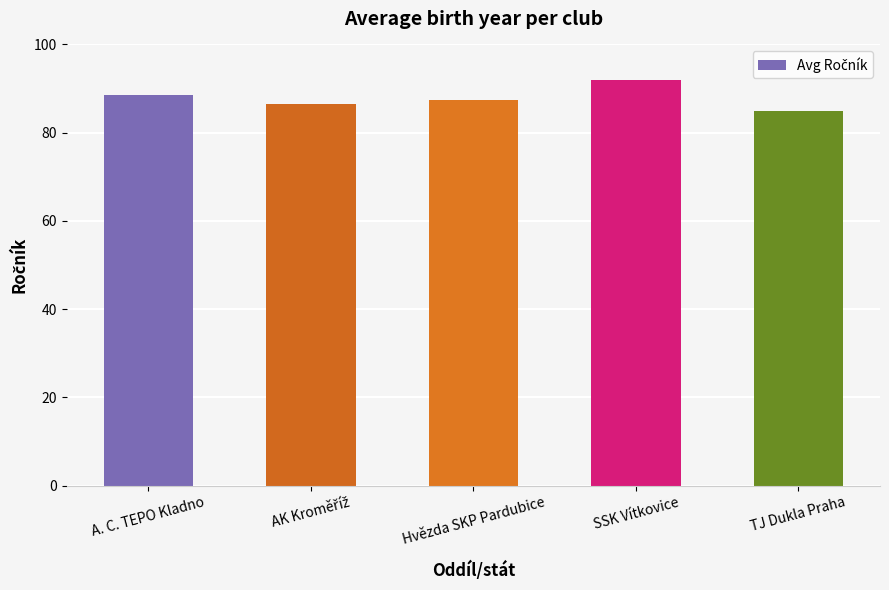

Where does the data first go above 87?

A. C. TEPO Kladno